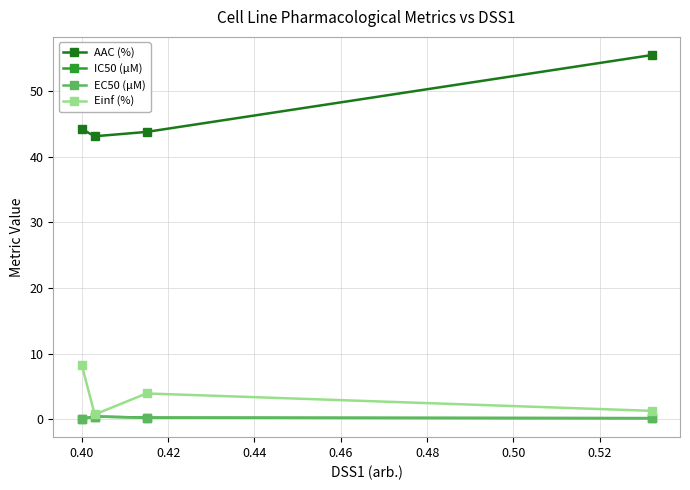

What is the smallest value displayed?

0.1